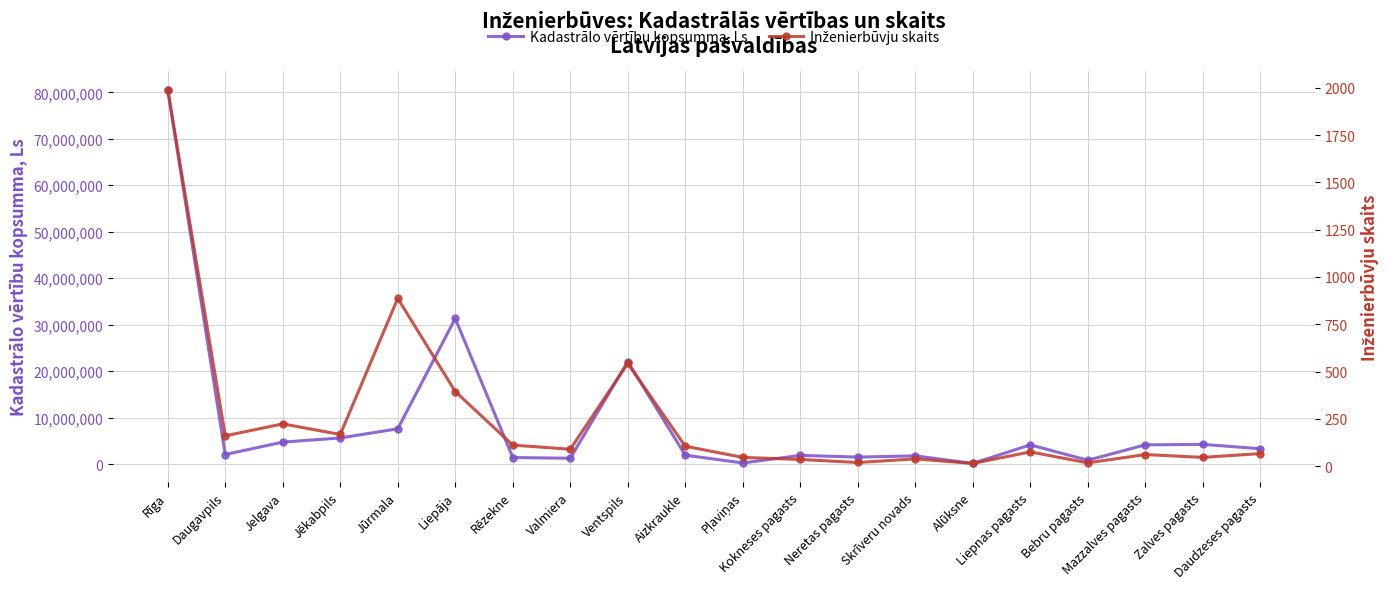

True or false: Kadastrālo vērtību kopsumma, Ls and Inženierbūvju skaits intersect in this chart.

False